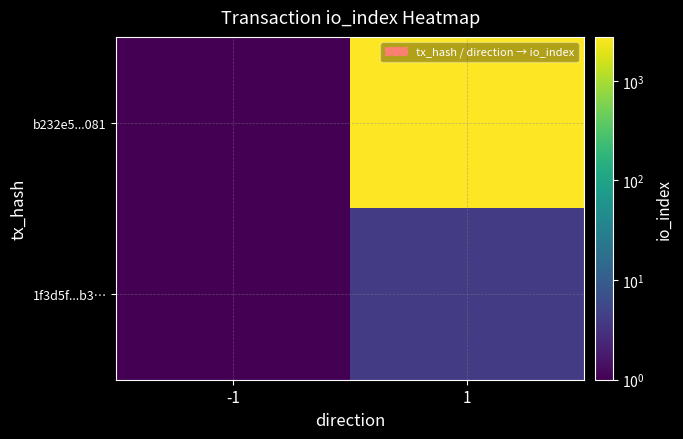

At how many categories does at least one series exceed 615?

1